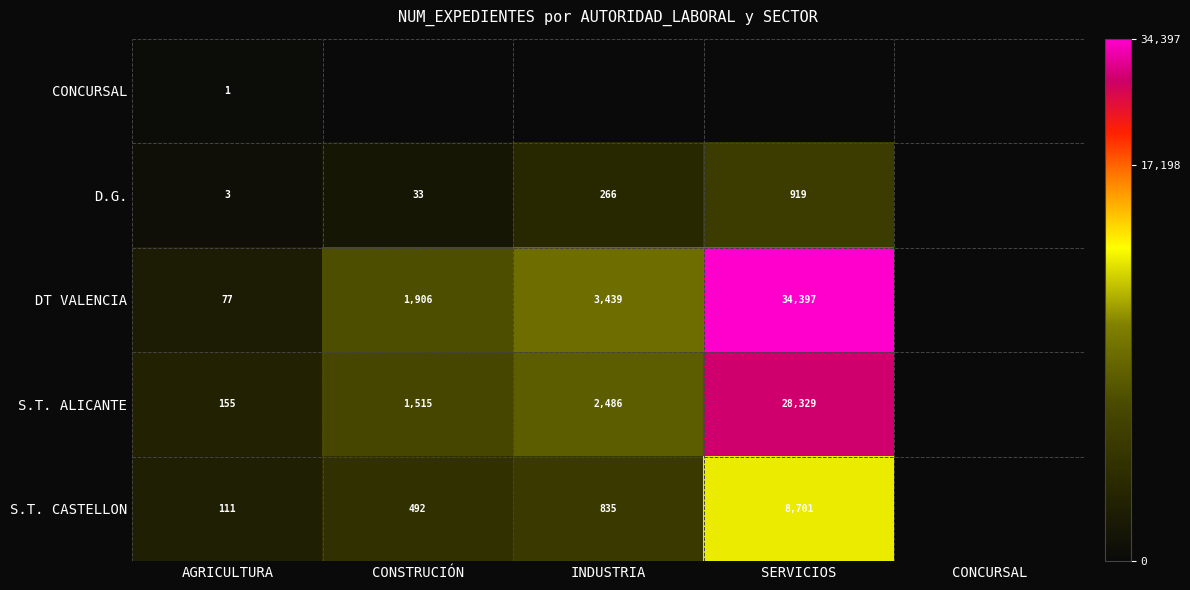

Is the value of D.G. at AGRICULTURA greater than the value of S.T. CASTELLON at CONSTRUCIÓN?

No